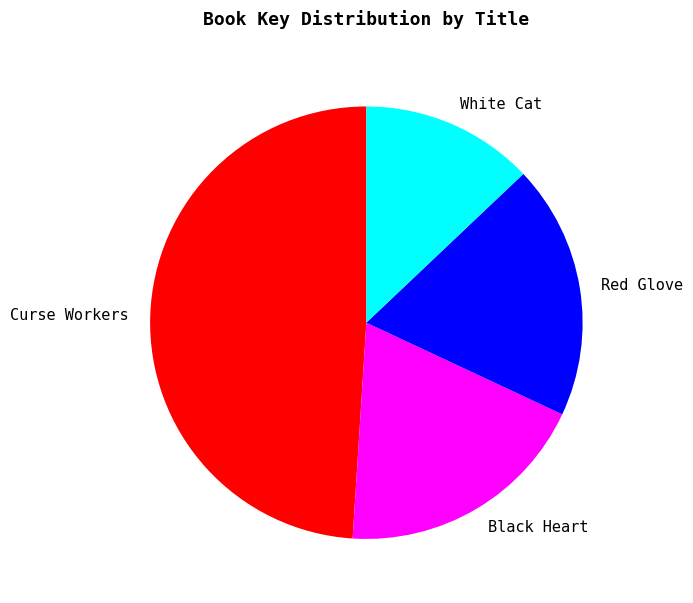

Does Black Heart account for over 50% of the chart?

No